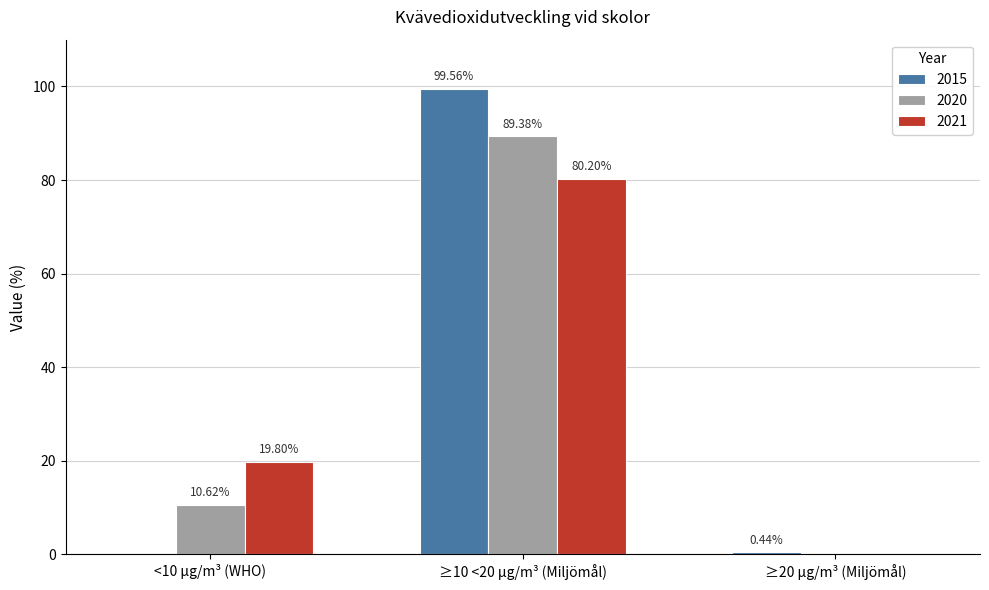

What are all the series names shown in the legend?

2015, 2020, 2021